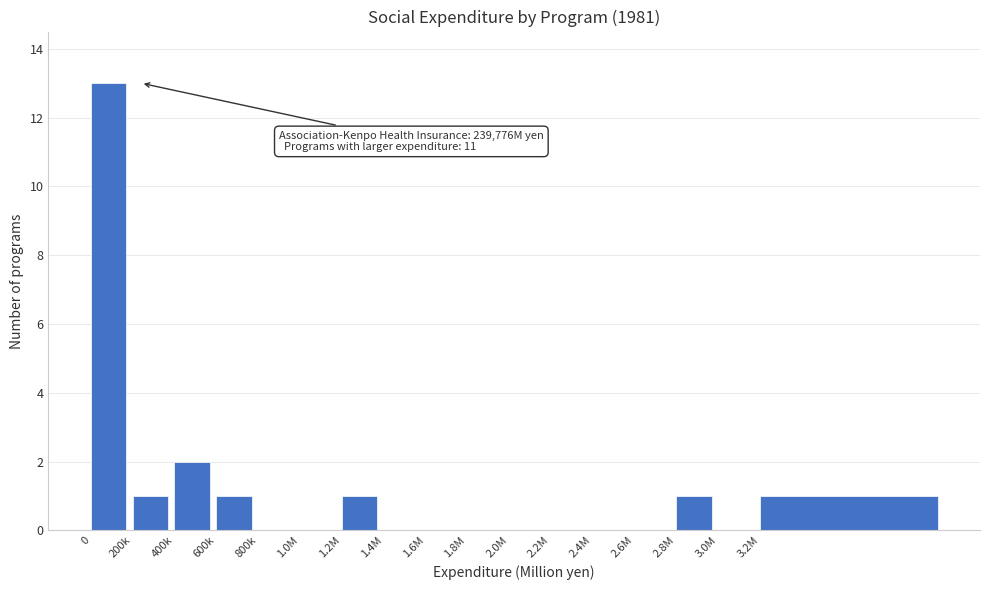

Reading right to left, list all the values displayed in this chart.

3.2M=1	3.0M=0	2.8M=1	2.6M=0	2.4M=0	2.2M=0	2.0M=0	1.8M=0	1.6M=0	1.4M=0	1.2M=1	1.0M=0	800k=0	600k=1	400k=2	200k=1	0=13